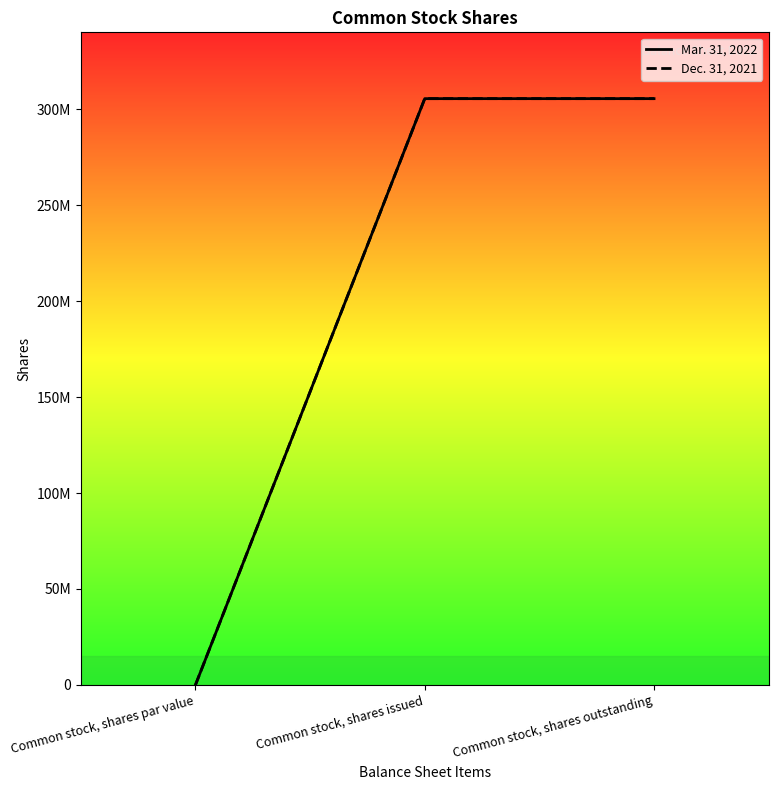

What is the difference between the Dec. 31, 2021 values at Common stock, shares par value and Common stock, shares outstanding?

305451498